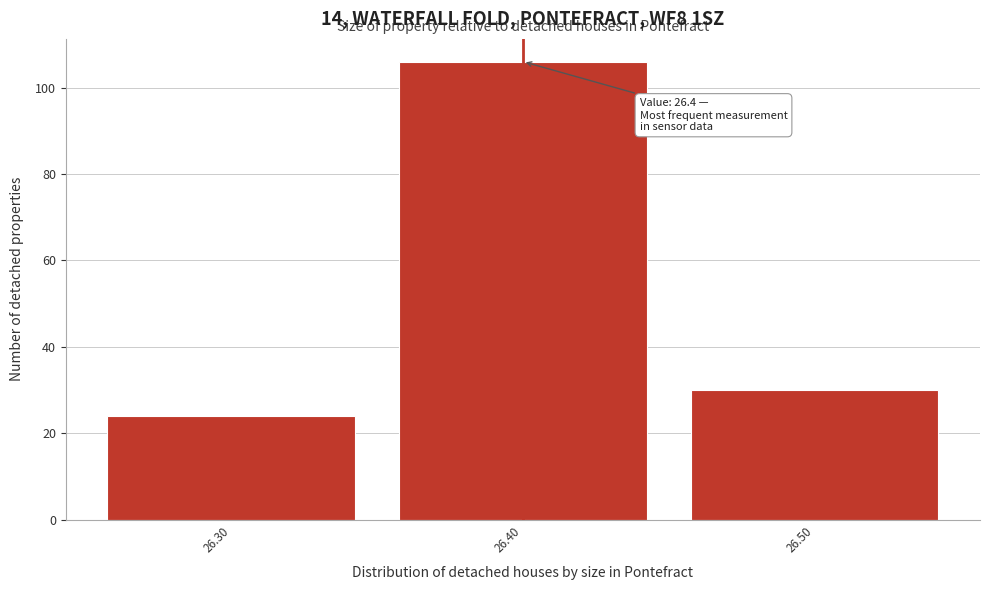

Over which range of the x-axis is the bar tallest?

26.35 to 26.45